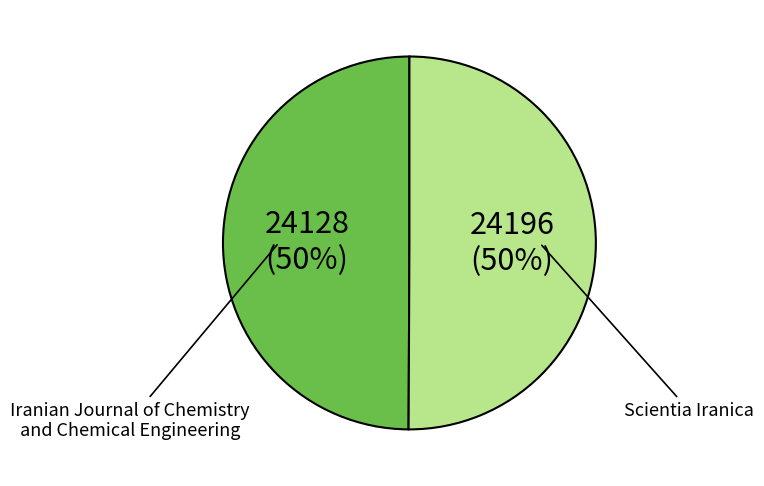

To the nearest percent, what is the average slice percentage?

50%